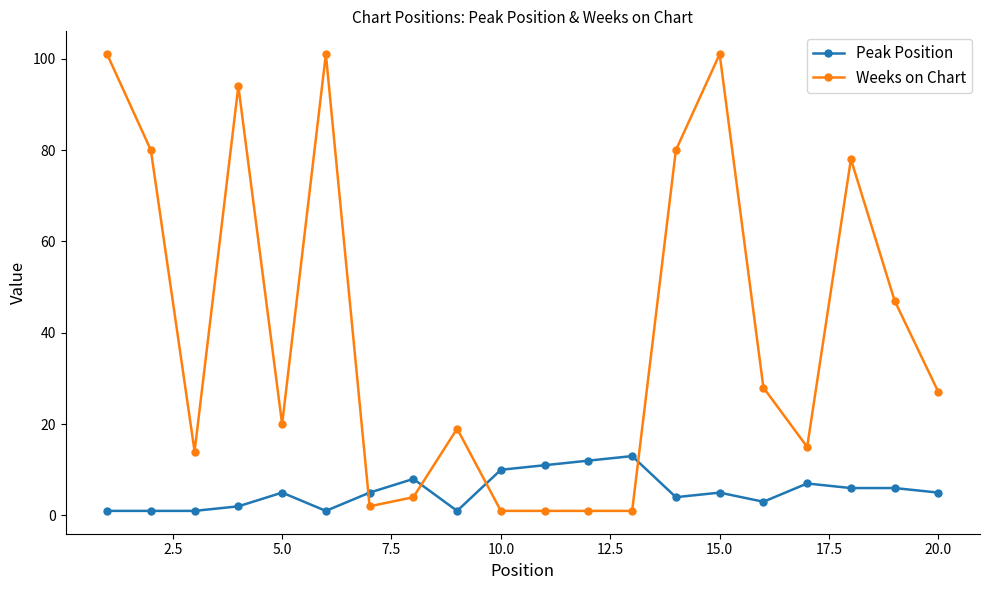

Is this an area chart (filled region under the line)?

No